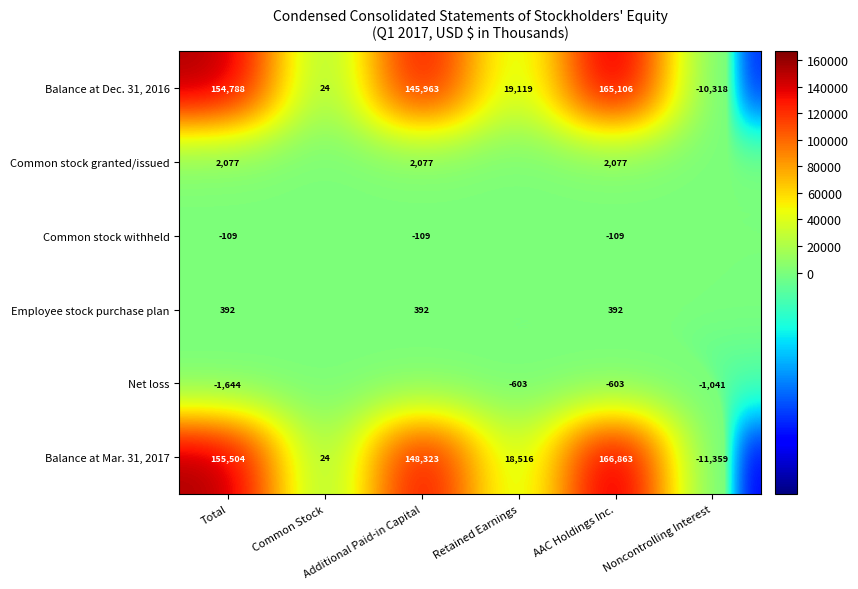

What is the average value of the Balance at Mar. 31, 2017 series?

79645